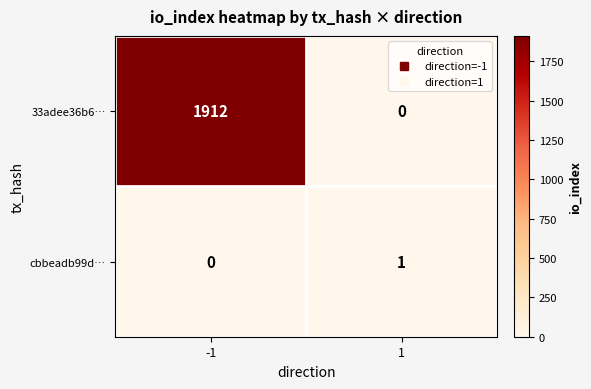

What is the highest value of the 33adee36b6… series?

1912